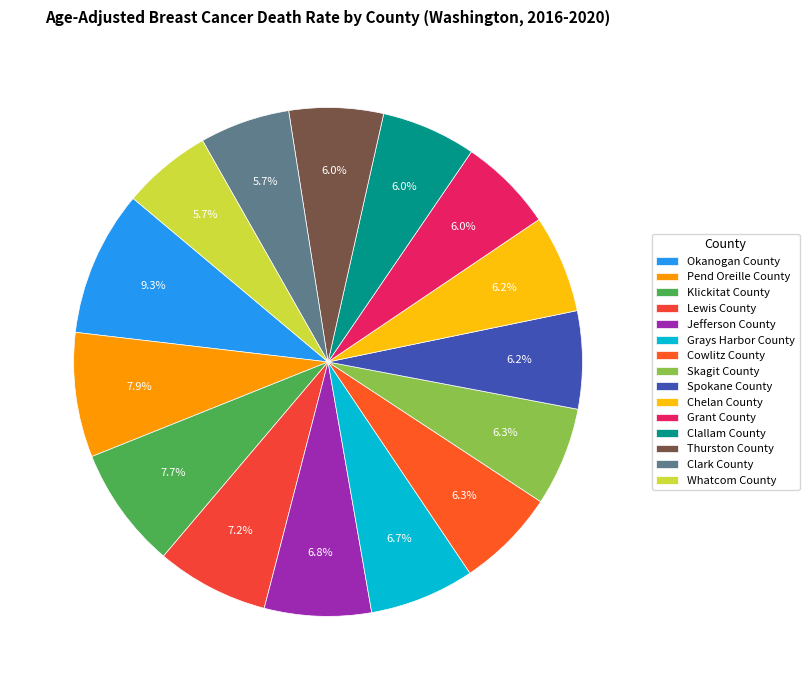

True or false: Skagit County accounts for 6% of the total.

True